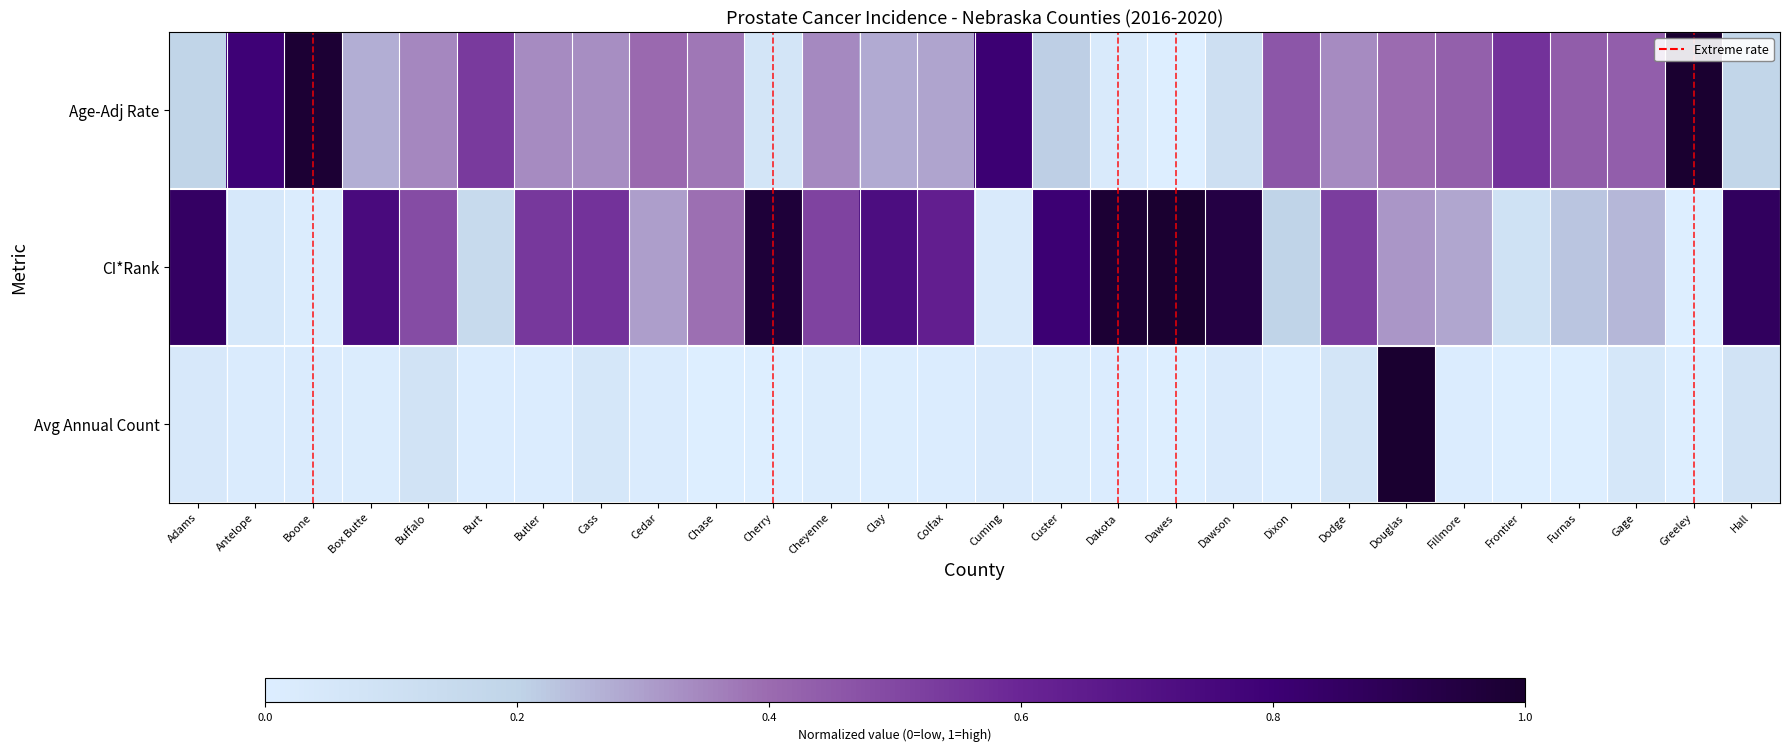

Which has a higher value, Cuming or Dodge?

Cuming